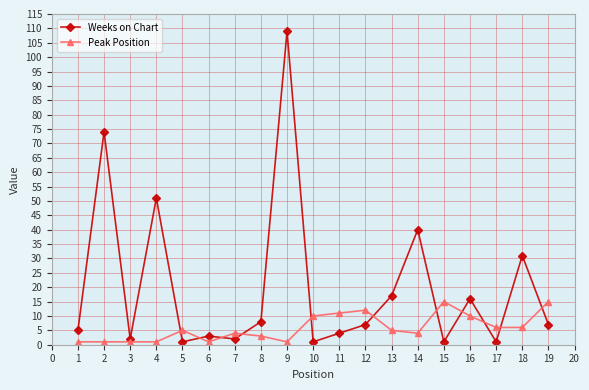

At which label does Weeks on Chart reach its peak?

9